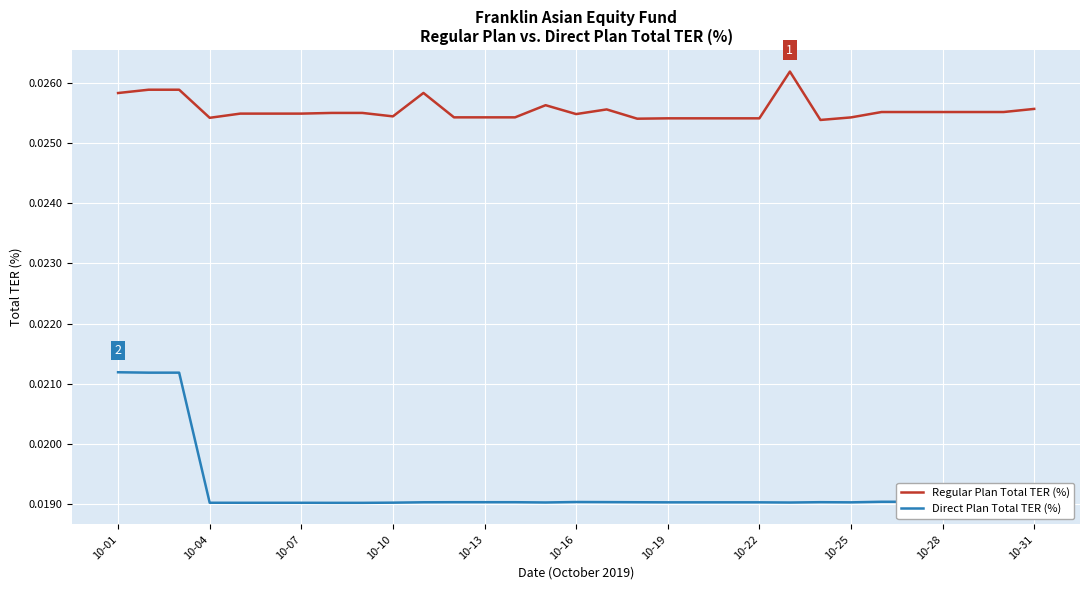

List the series in order of their overall mean, highest first.

Regular Plan Total TER (%), Direct Plan Total TER (%)